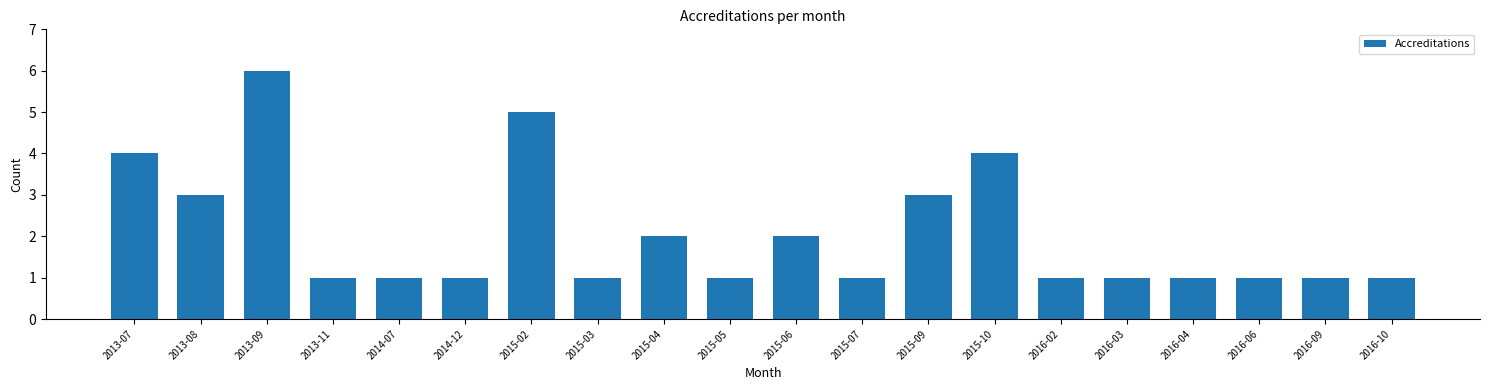

True or false: the data shows 1 at 2016-03.

True